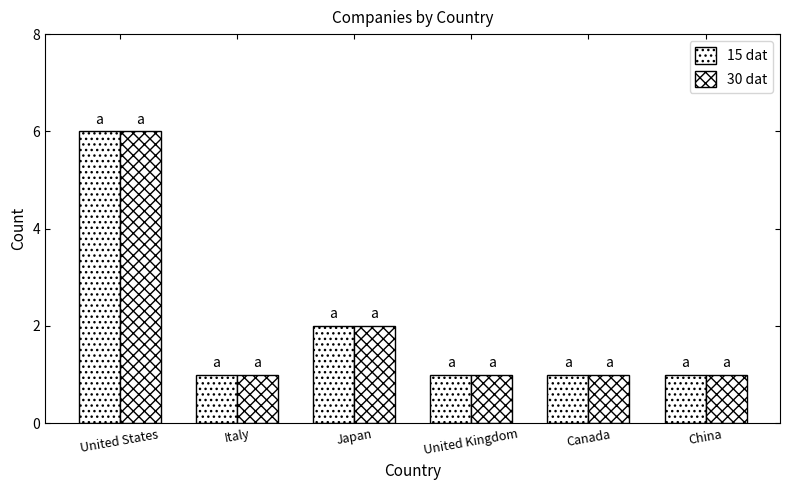

What is the greatest value displayed?

6